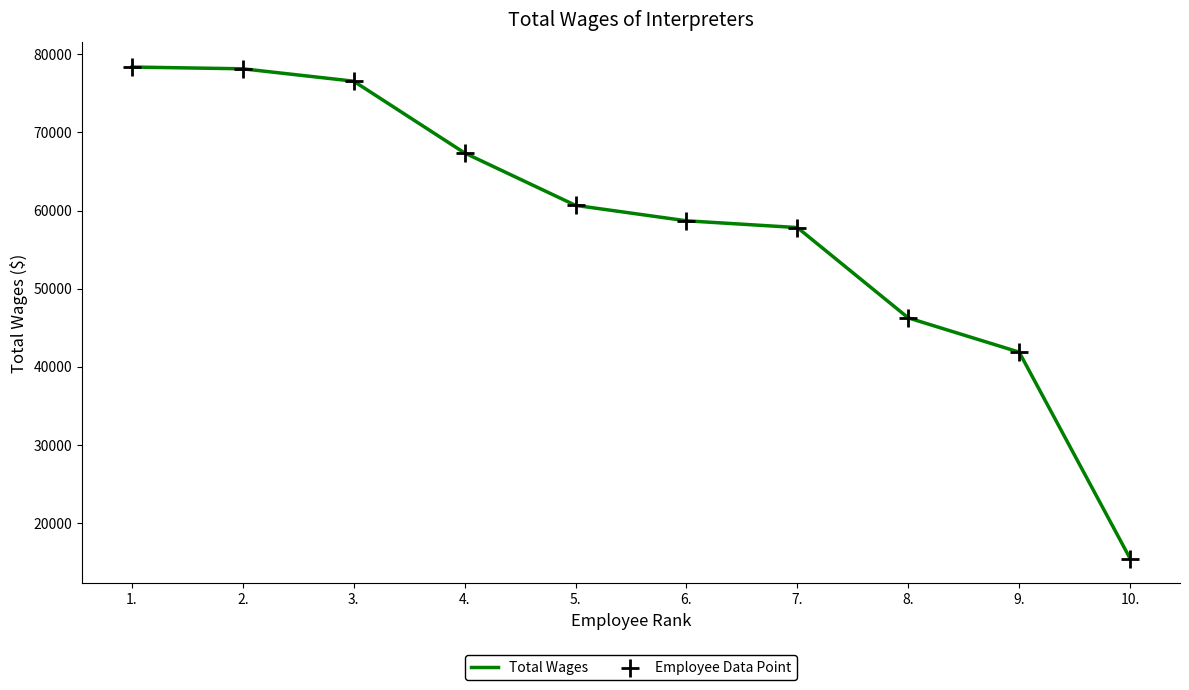

What is the change in value from 3. to 4.?

-9184